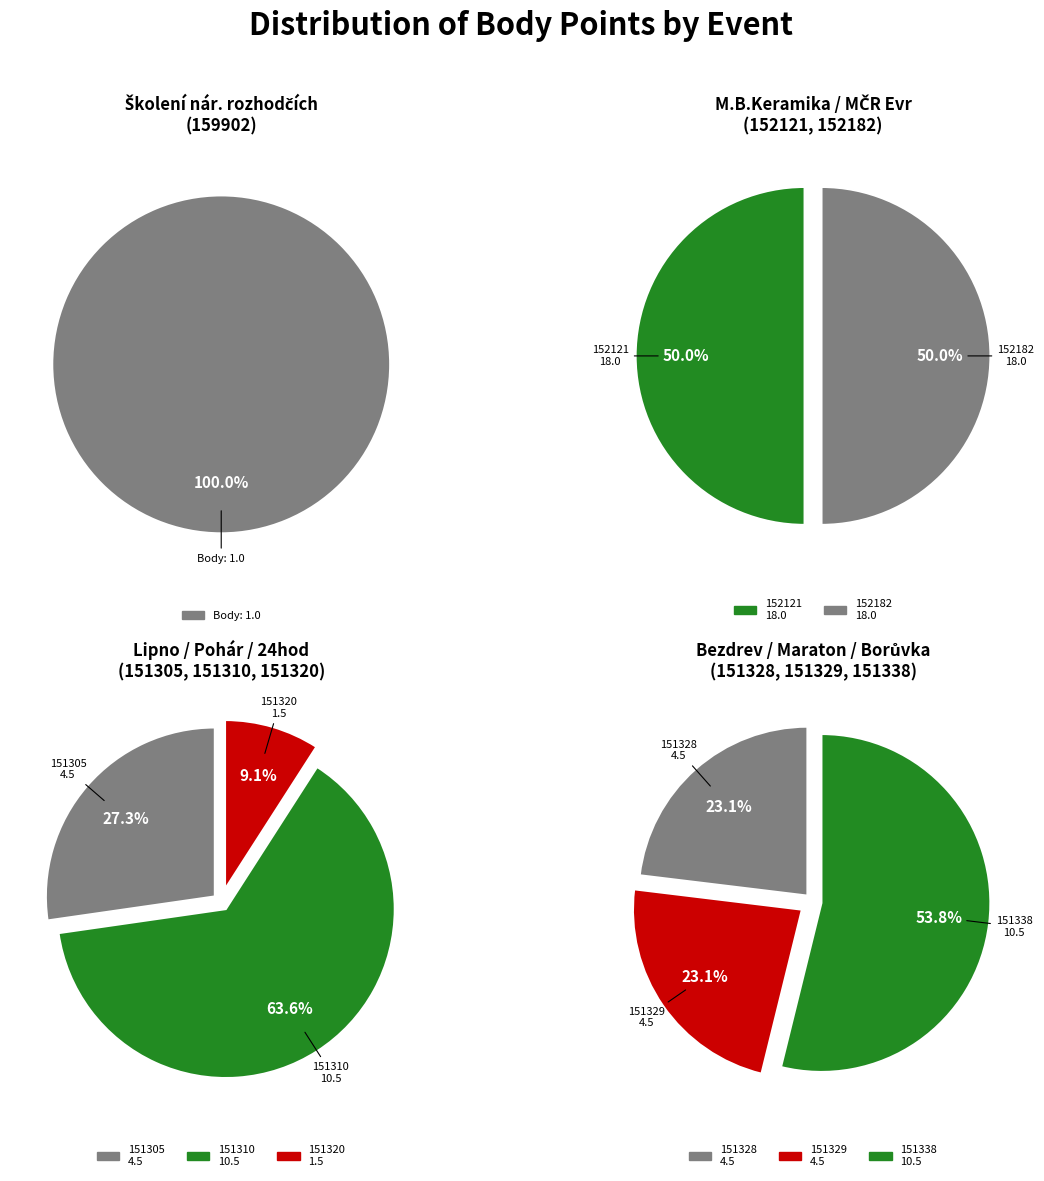

Rank the categories by value from lowest to highest.

159902, 151320, 151305, 151328, 151329, 151310, 151338, 152121, 152182